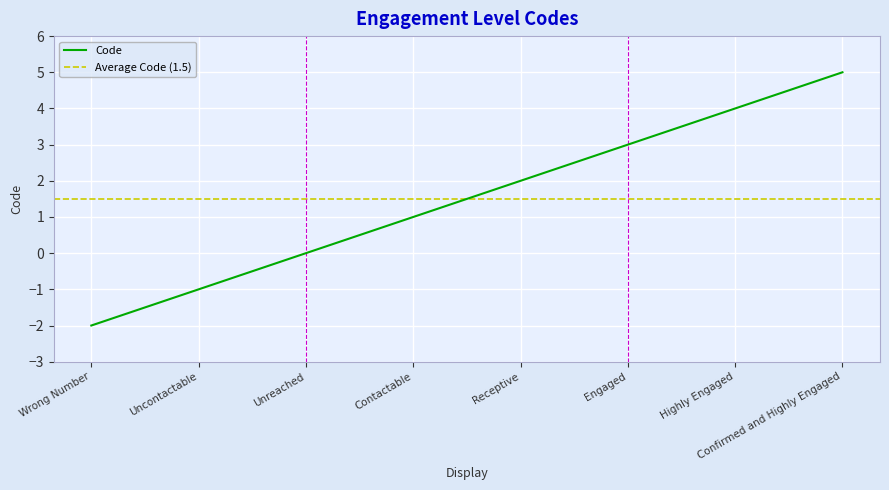

True or false: there are more than 2 points higher than both neighbors.

False